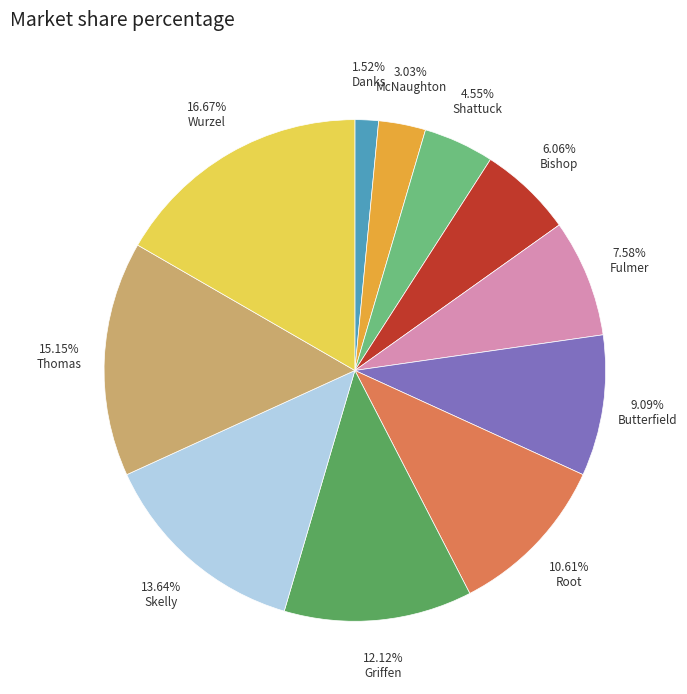

What is the ratio of the value at 13.64% Skelly to the value at 7.58% Fulmer?

1.8